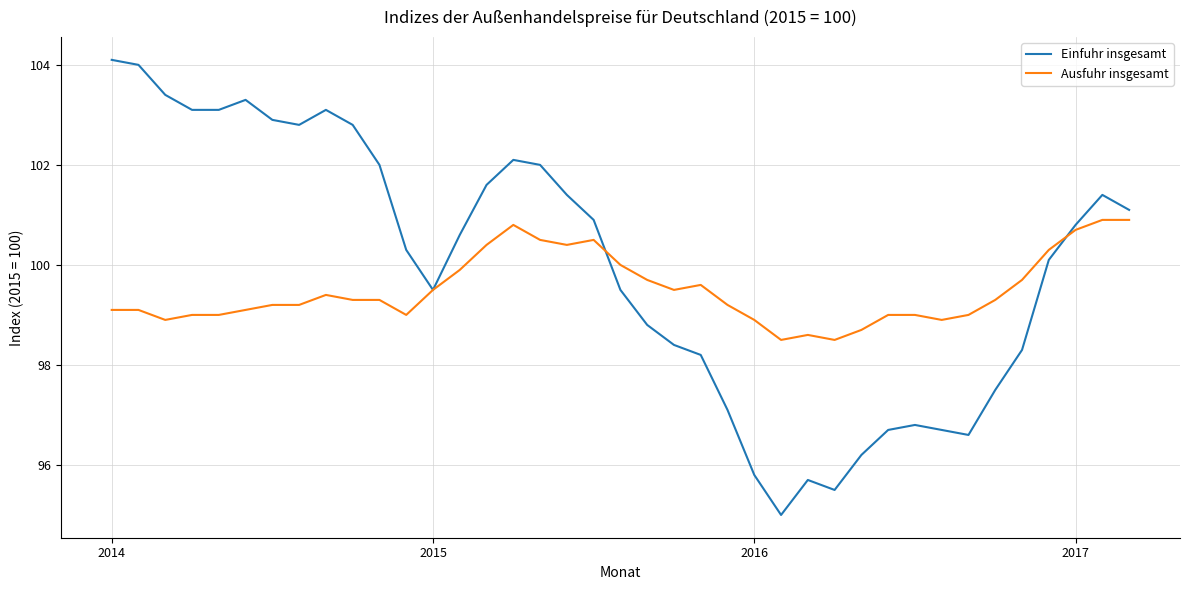

Which series has the largest range (max minus min)?

Einfuhr insgesamt